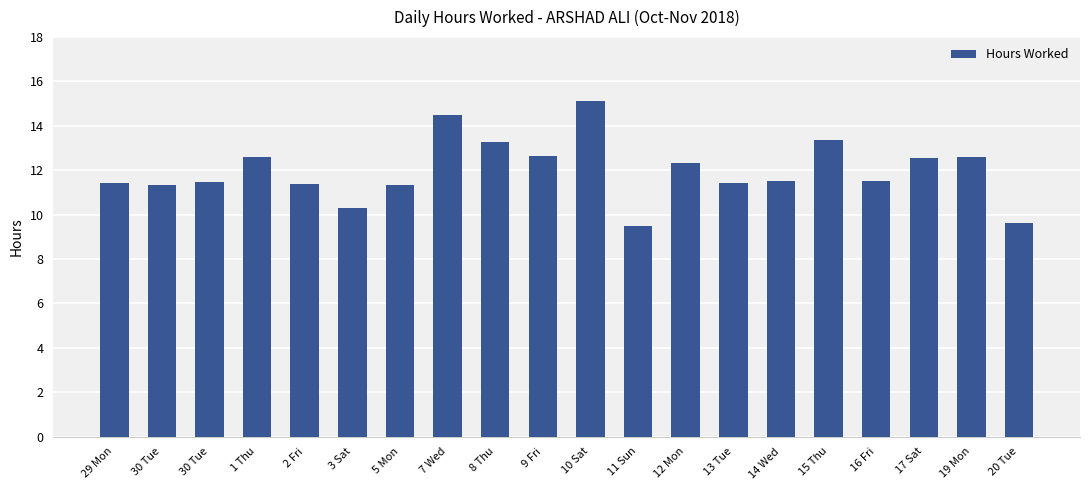

The value at 11 Sun is 16.2. True or false?

False